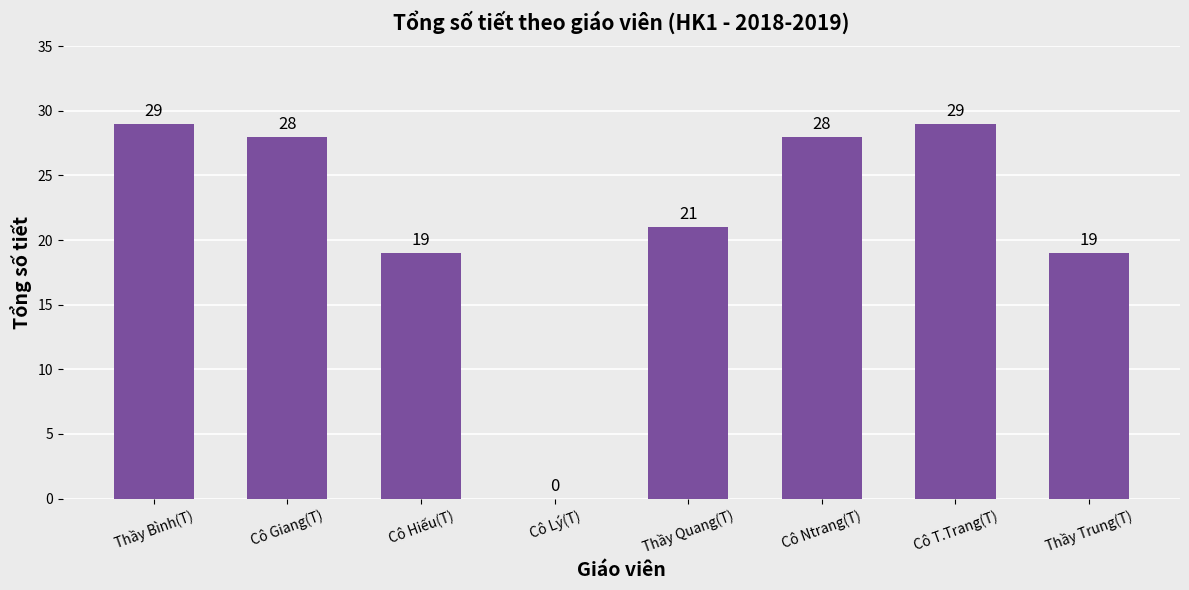

Is it true that the value at Cô T.Trang(T) is 8?

False